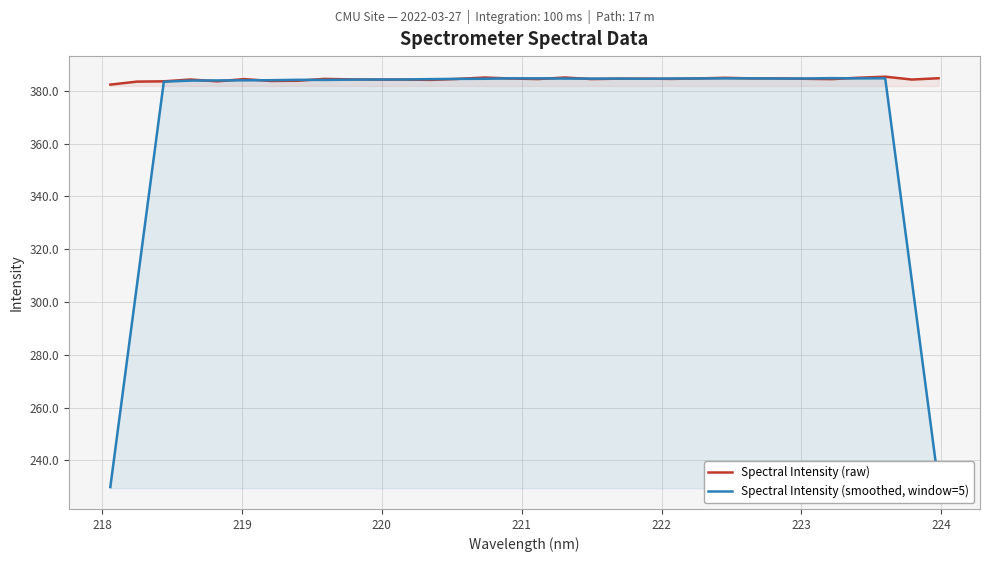

What is the greatest value displayed?

385.4